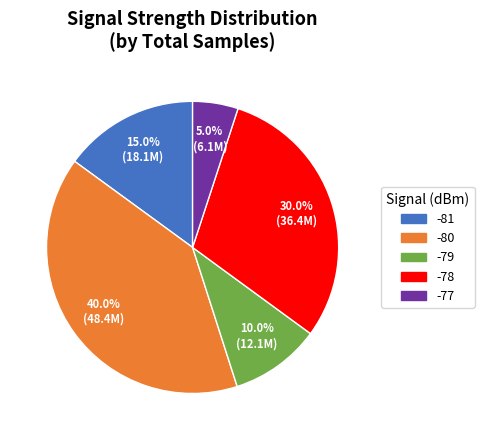

Does any single category account for the majority?

No